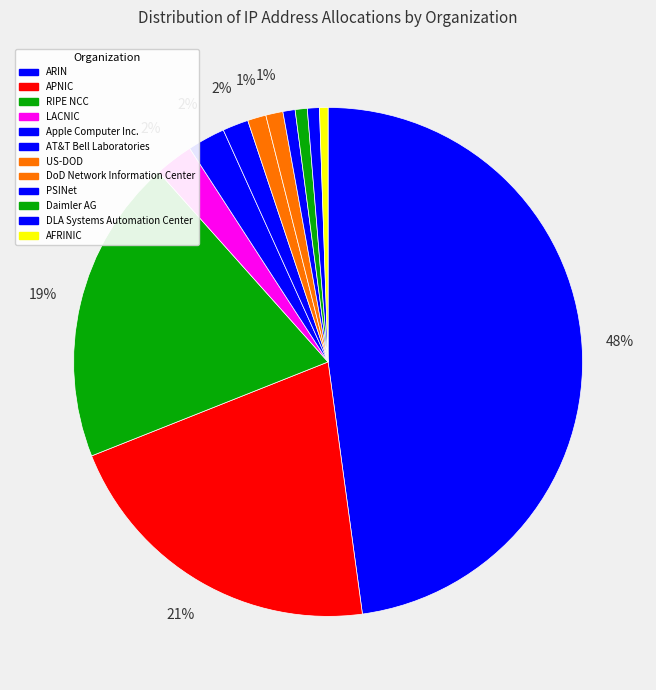

How many segments does this pie chart have?

12